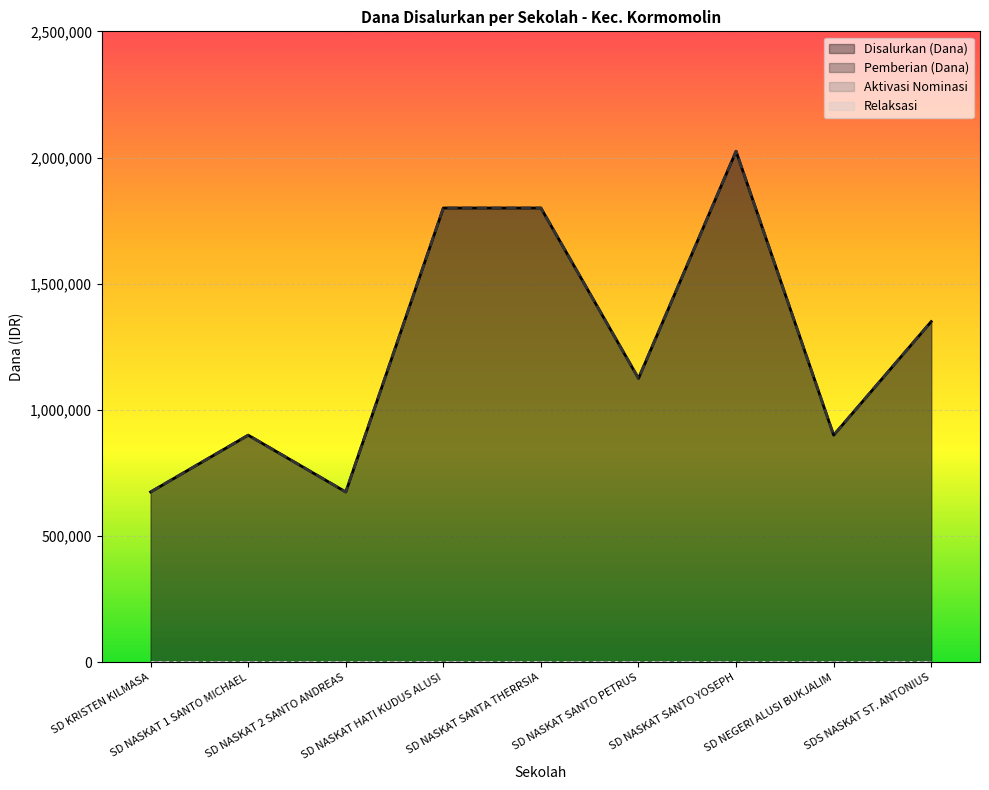

Reading left to right, extract all data points from this chart.

Disalurkan (Dana): 675000	900000	675000	1800000	1800000	1125000	2025000	900000	1350000
Pemberian (Dana): 675000	900000	675000	1800000	1800000	1125000	2025000	900000	1350000